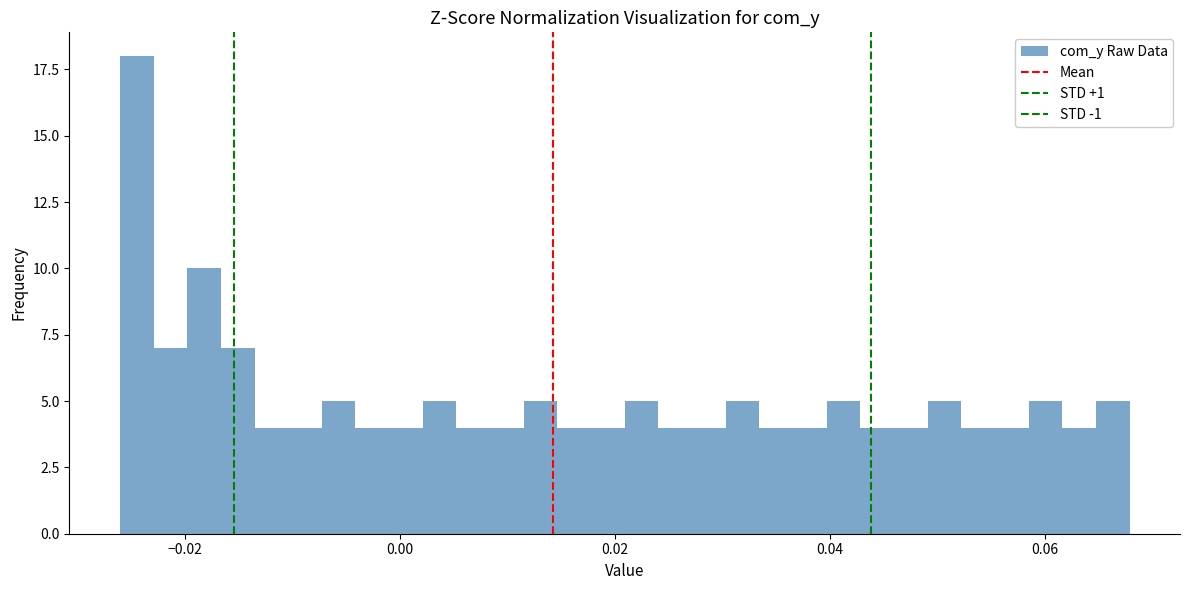

Read against the x-axis, roughly where is the centre of the tallest bar?

-0.024